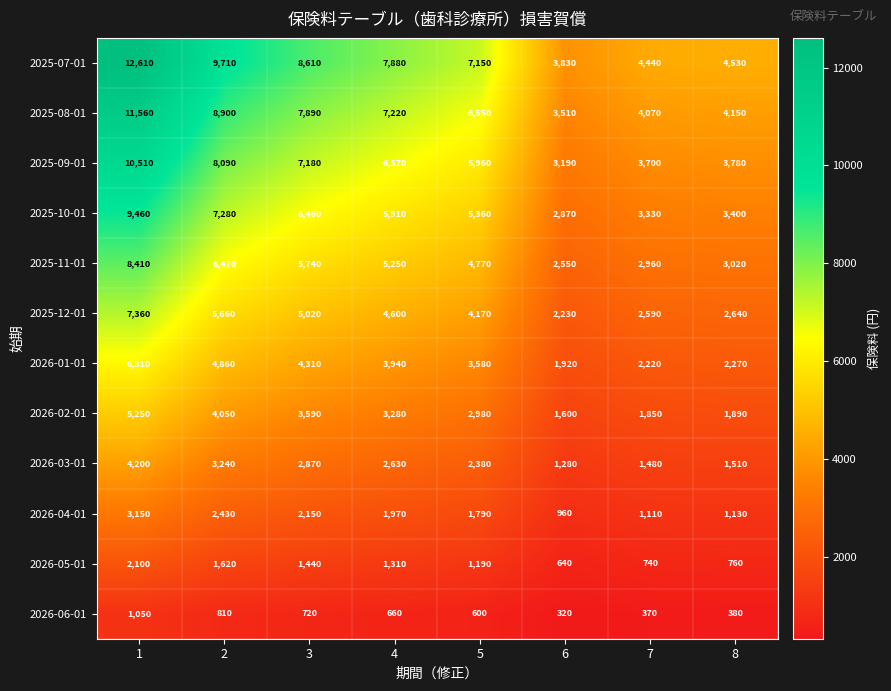

Is it true that 2025-09-01 equals 5848 at 7?

False